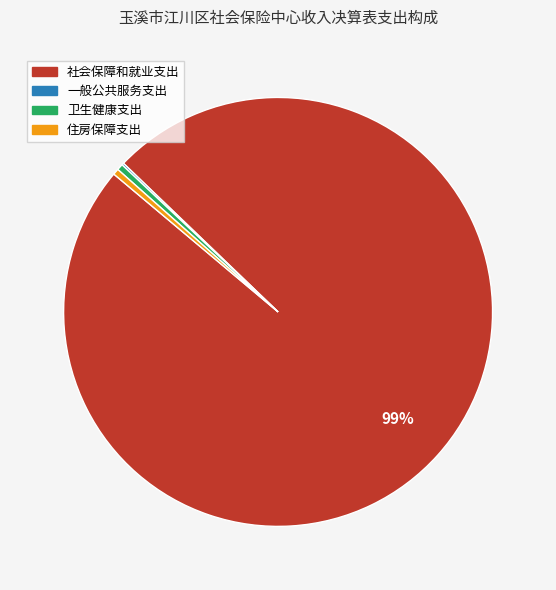

Combined, do 卫生健康支出 and 住房保障支出 account for over 50%?

No